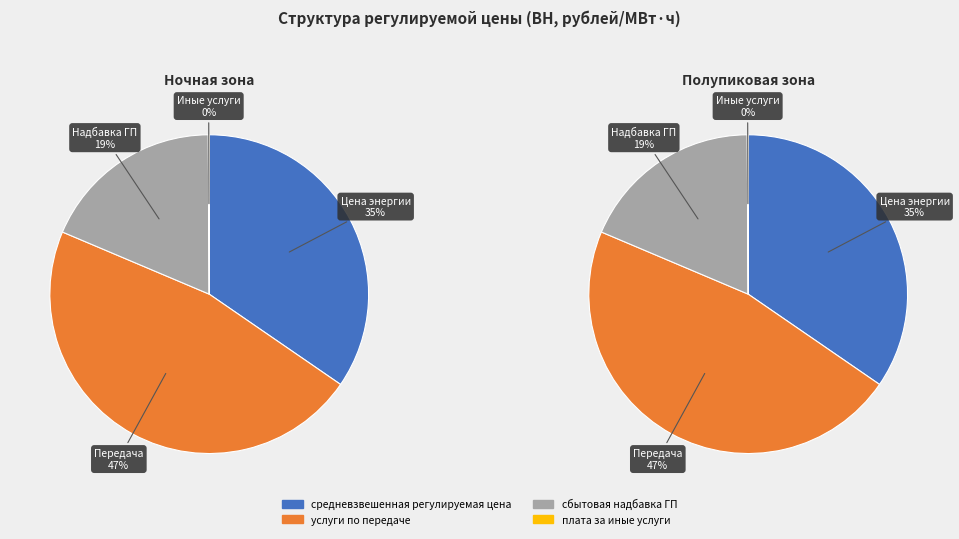

Is it true that услуги по передаче is 38% of the pie?

False